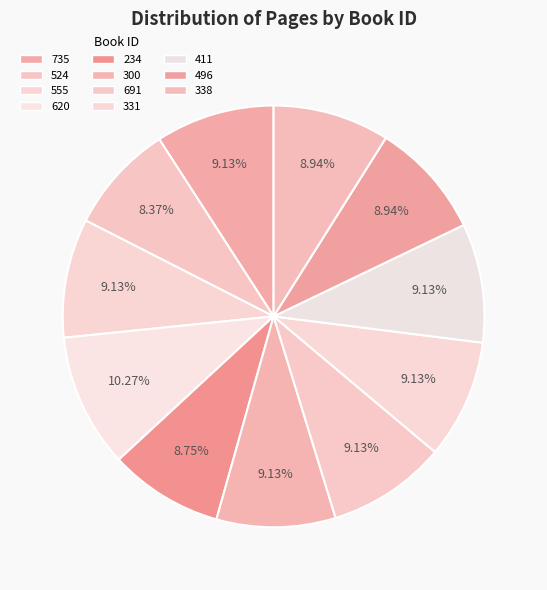

Is there a majority slice in this chart?

No